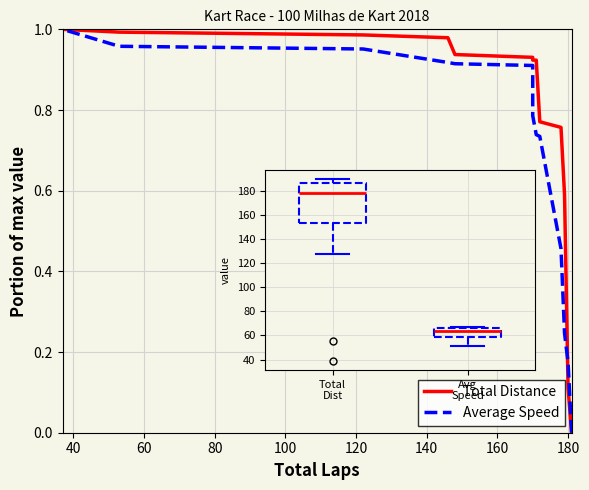

Is the value of Total Distance at 200 greater than the value of Average Speed at 40?

Yes